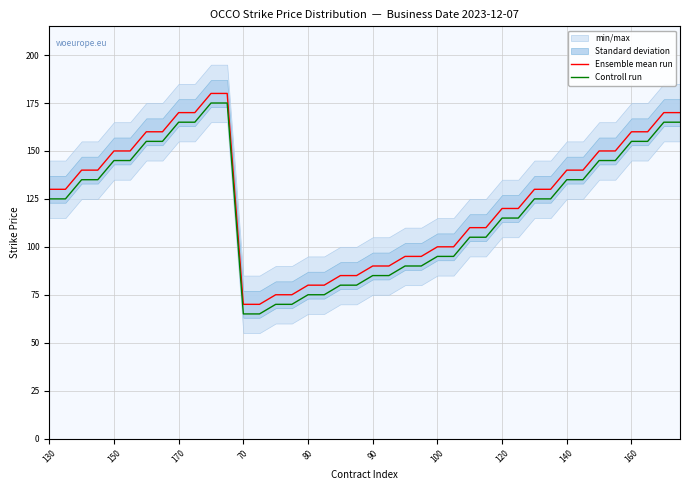

What is the value of the Controll run point at the 37th from the left?

155